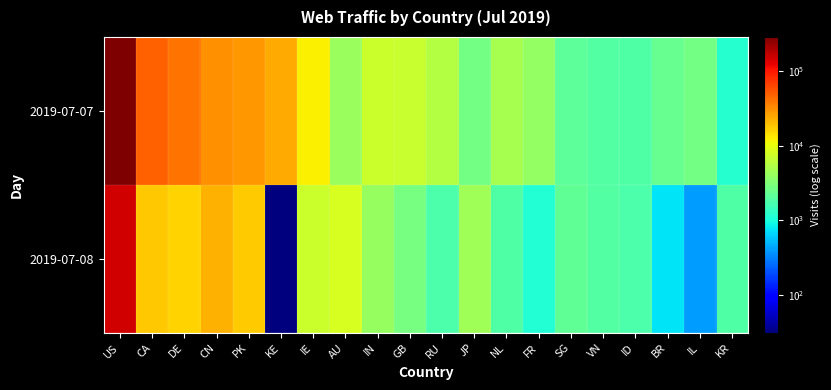

Which series has the largest range (max minus min)?

2019-07-07